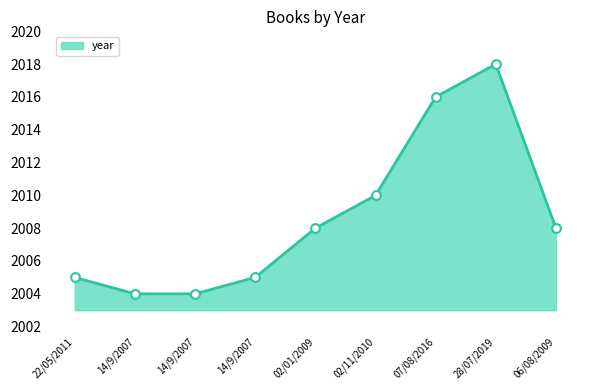

Between 14/9/2007 and 02/01/2009, which is larger?

02/01/2009